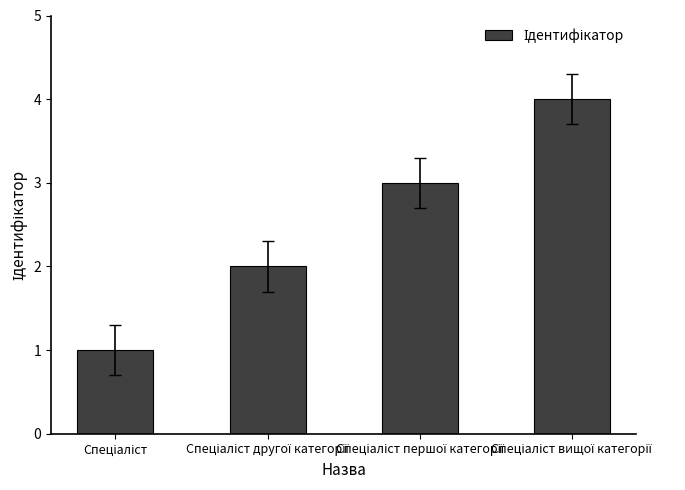

What is the sum of all values?

10